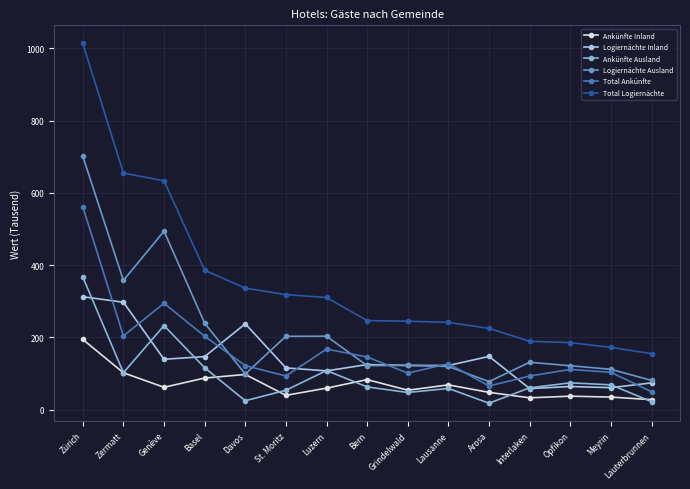

True or false: Logiernächte Inland and Total Ankünfte cross at least once.

True